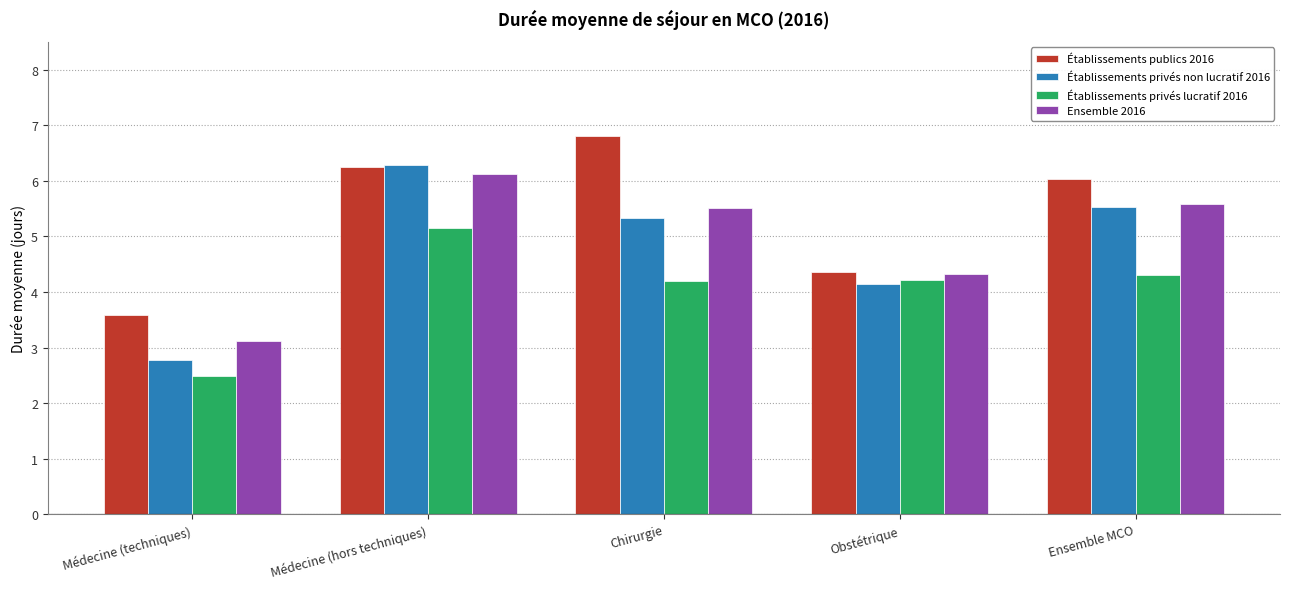

What are all the series names shown in the legend?

Établissements publics 2016, Établissements privés non lucratif 2016, Établissements privés lucratif 2016, Ensemble 2016